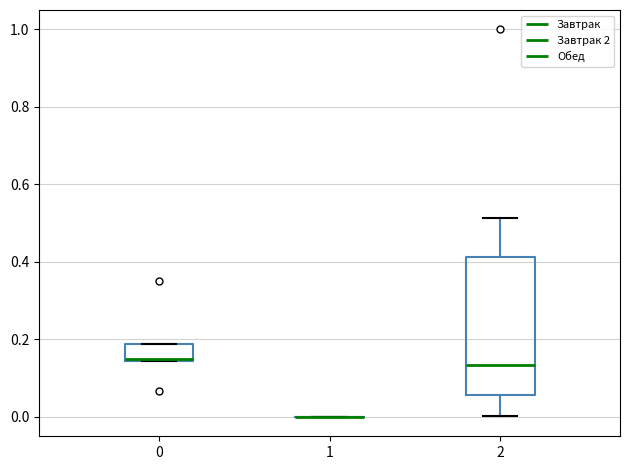

Which box is the tallest, from its lower edge to its upper edge?

2